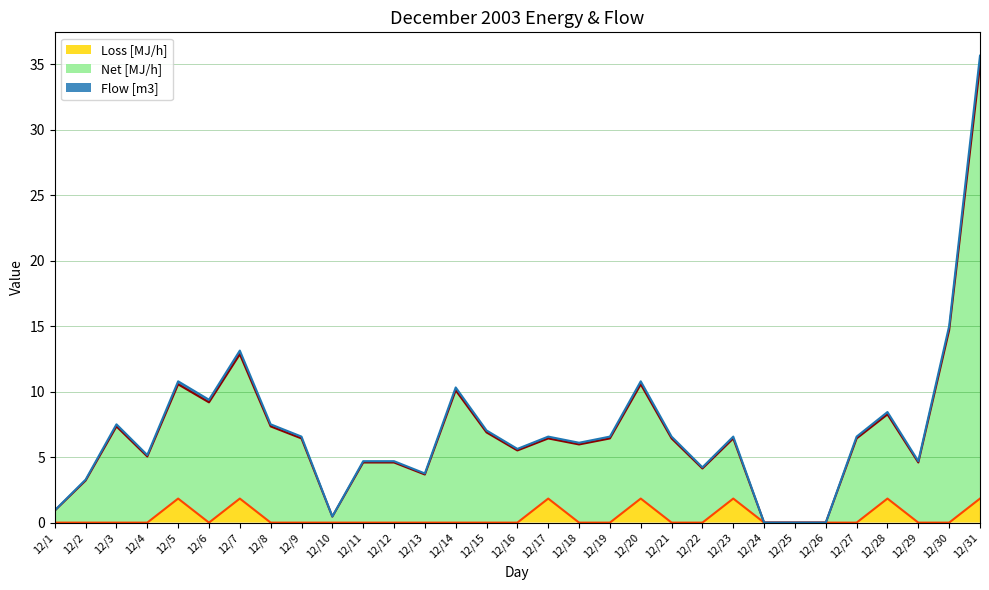

True or false: Loss [MJ/h] and Total [MJ/h] intersect in this chart.

False